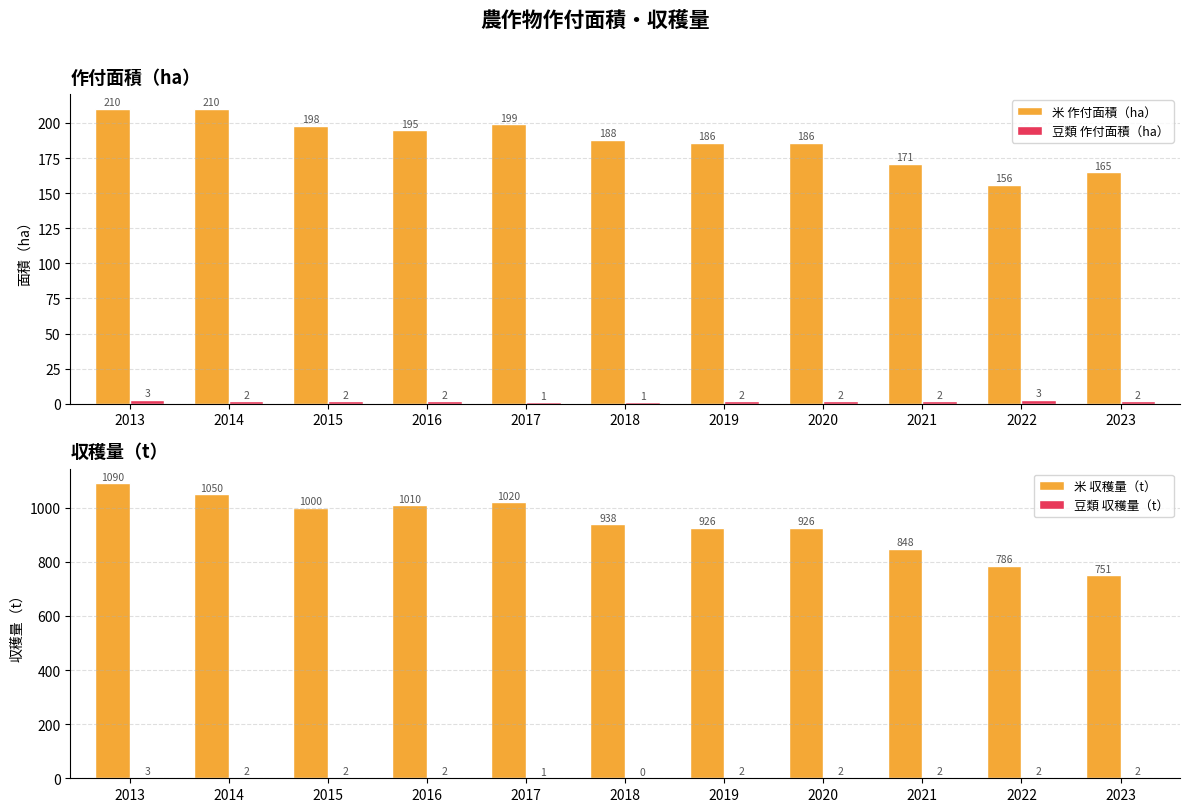

Reading left to right, list all the values displayed in this chart.

米 作付面積（ha）: 2013=210	2014=210	2015=198	2016=195	2017=199	2018=188	2019=186	2020=186	2021=171	2022=156	2023=165
豆類 作付面積（ha）: 2013=3	2014=2	2015=2	2016=2	2017=1	2018=1	2019=2	2020=2	2021=2	2022=3	2023=2
米 収穫量（t）: 2013=1090	2014=1050	2015=1000	2016=1010	2017=1020	2018=938	2019=926	2020=926	2021=848	2022=786	2023=751
豆類 収穫量（t）: 2013=3	2014=2	2015=2	2016=2	2017=1	2018=0	2019=2	2020=2	2021=2	2022=2	2023=2